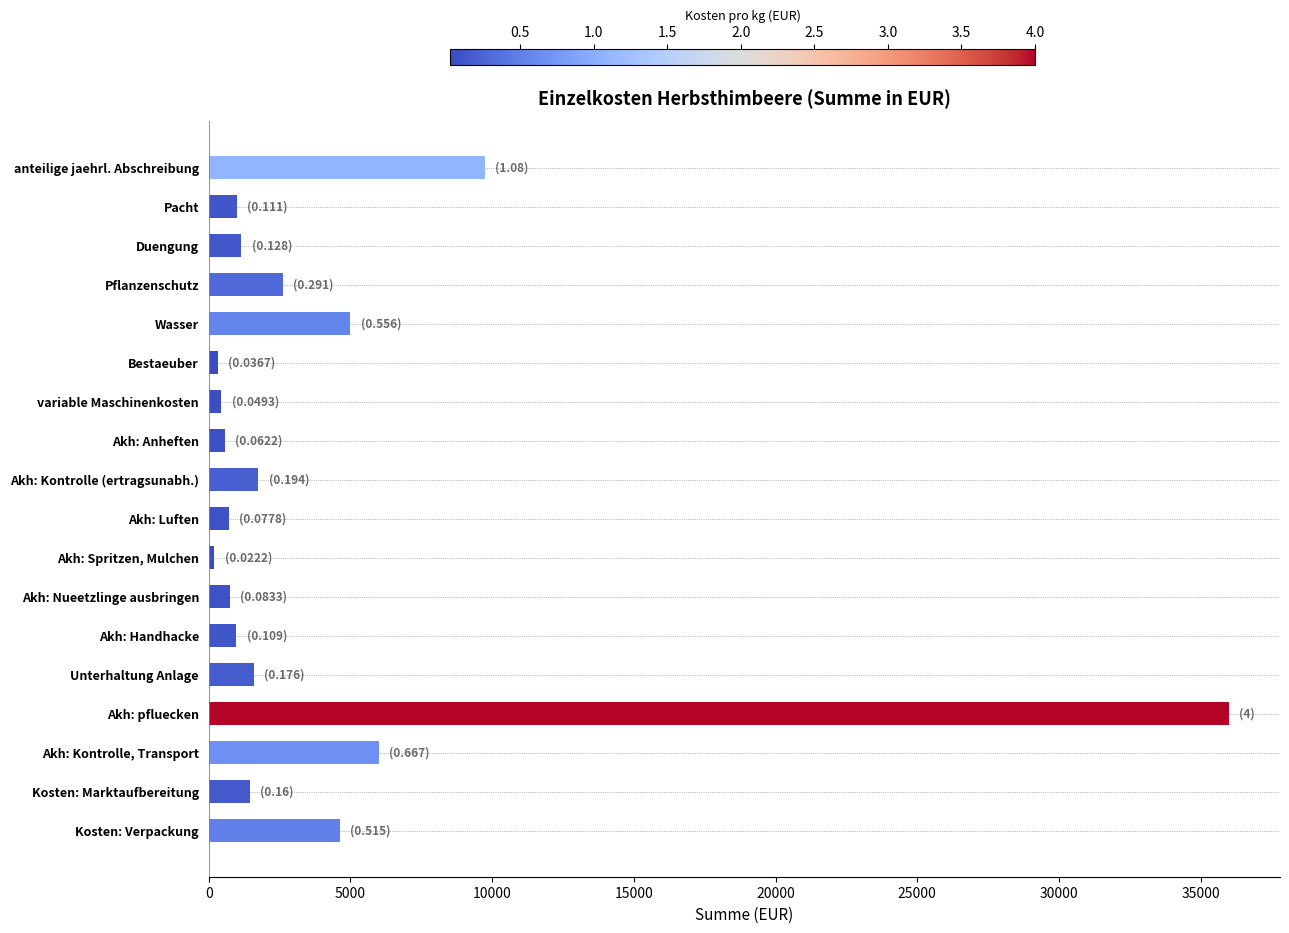

What is the difference between the second highest and minimum values?

9551.7